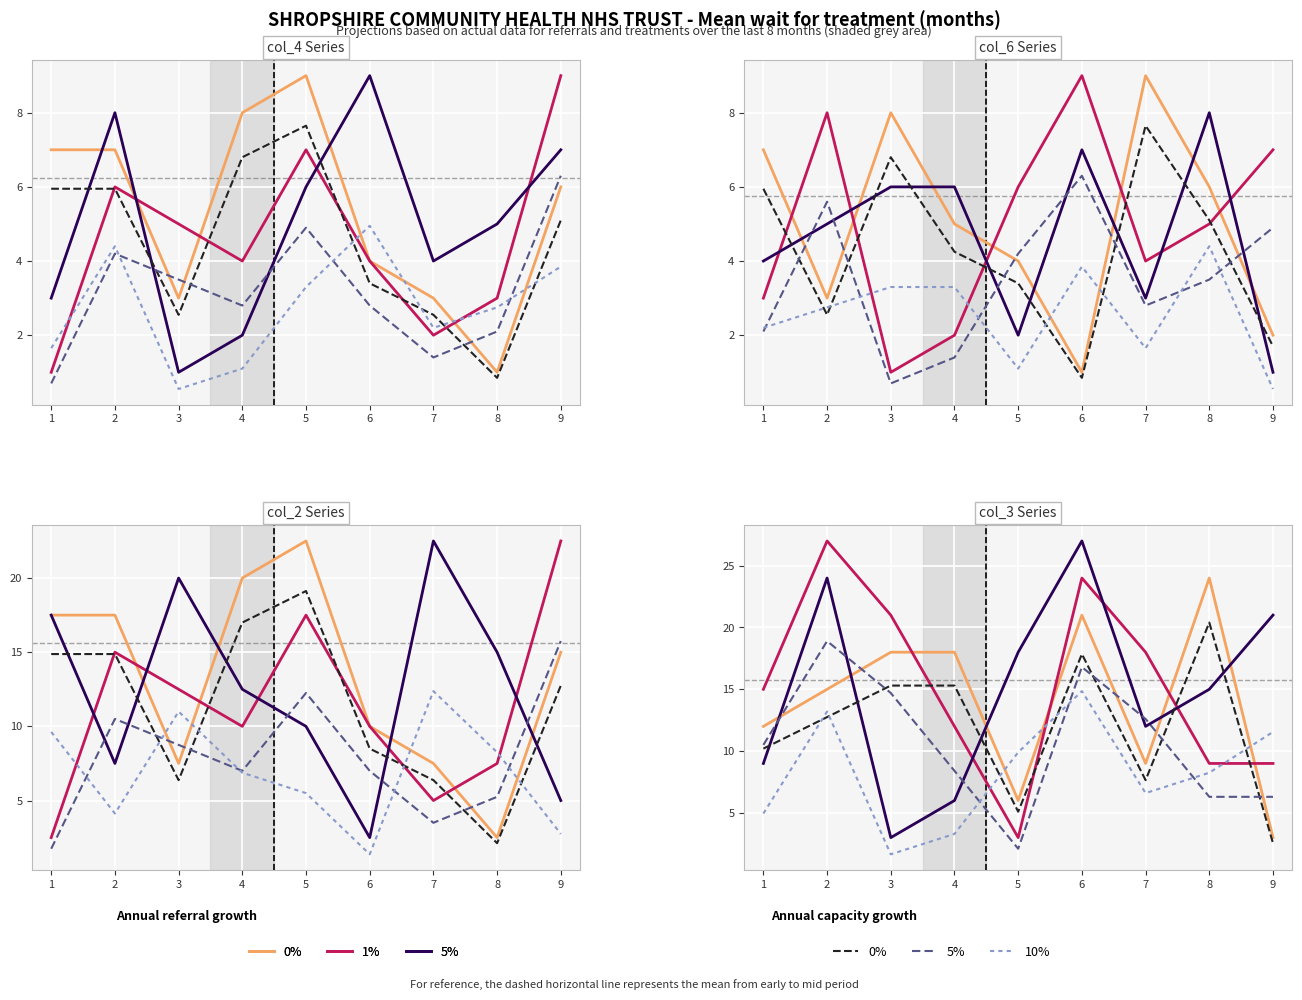

Rank the categories by 10% cap growth value from lowest to highest.

3, 4, 1, 7, 8, 5, 9, 2, 6